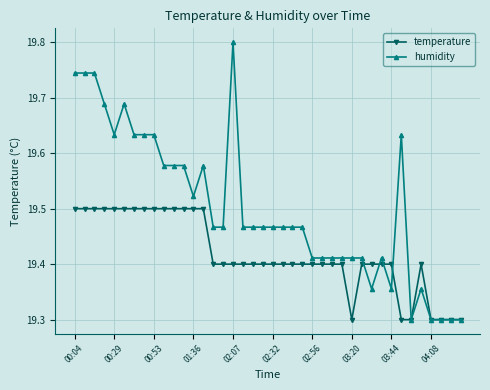

Rank the series by their average value, from highest to lowest.

humidity, temperature